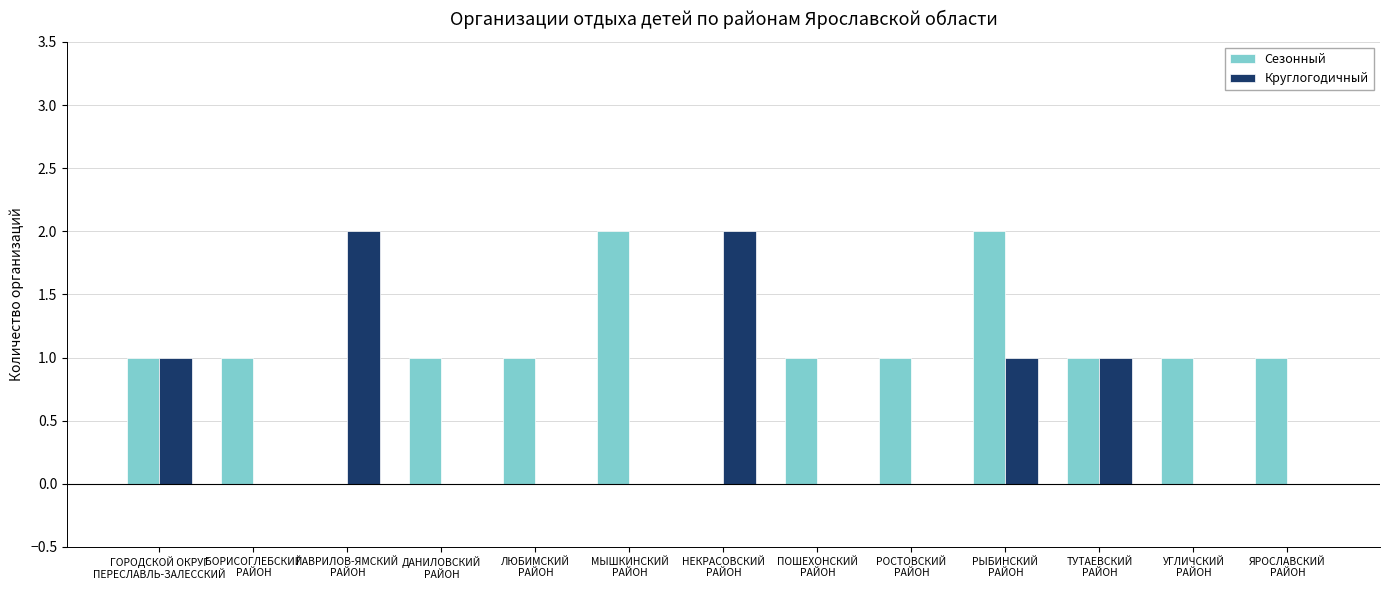

What is the sum of all Круглогодичный values?

7